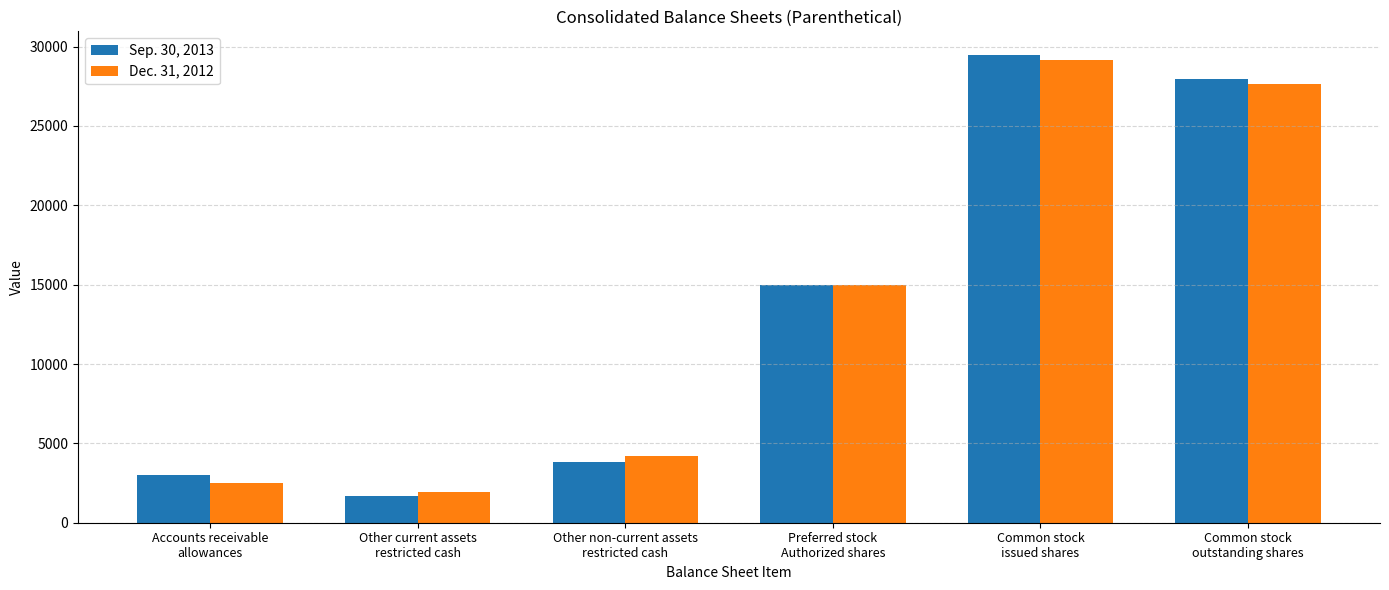

What is the average value of the Sep. 30, 2013 series?

13499